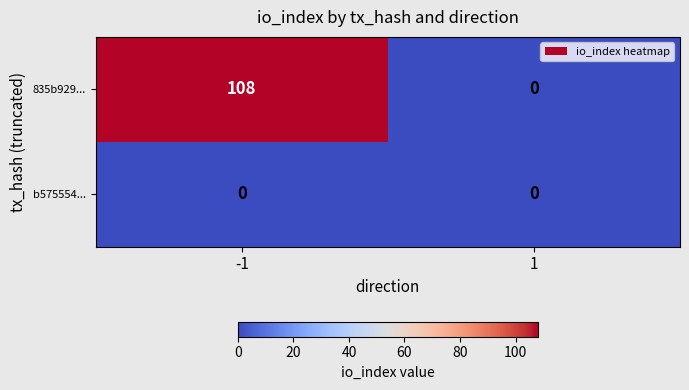

Rank the series by their average value, from lowest to highest.

b575554..., 835b929...